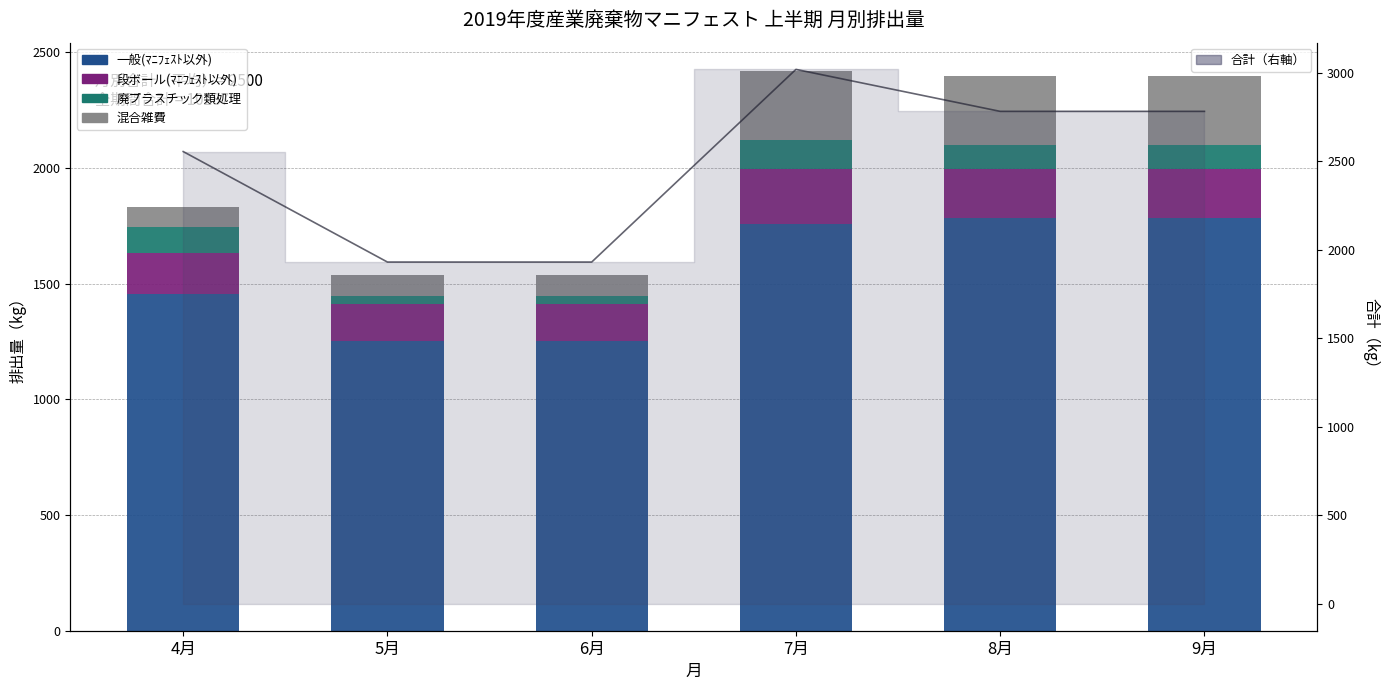

How many values in the 廃プラスチック類処理 series are below 102?

2